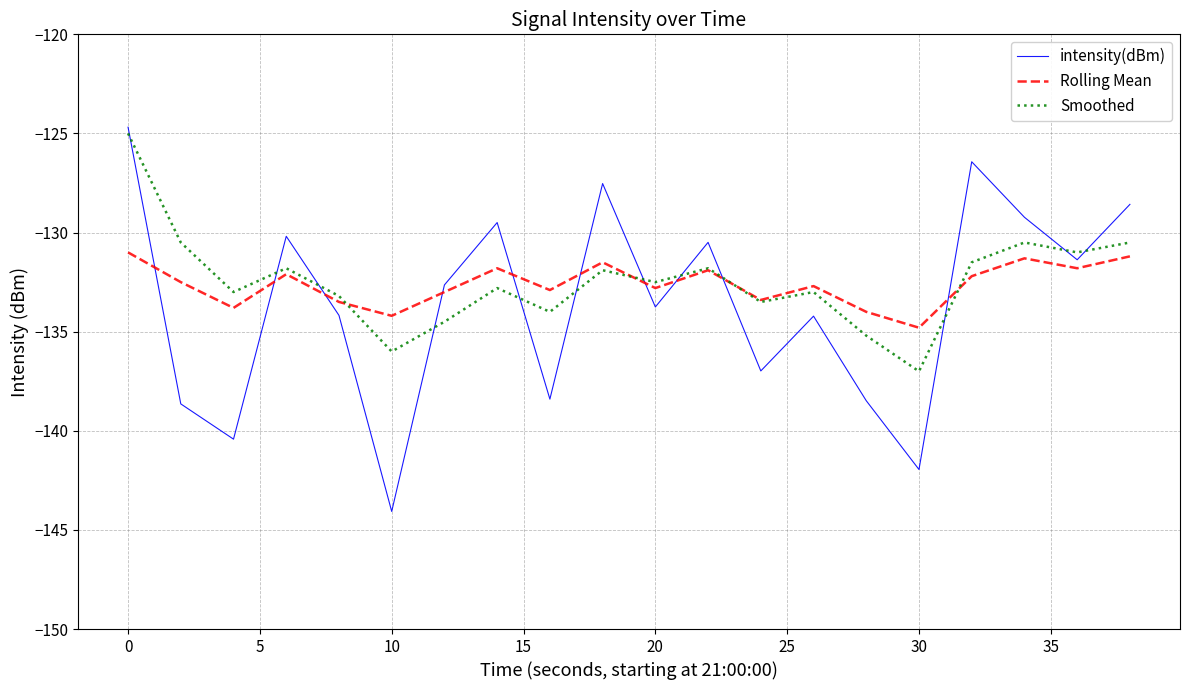

Which series has the largest range (max minus min)?

intensity(dBm)